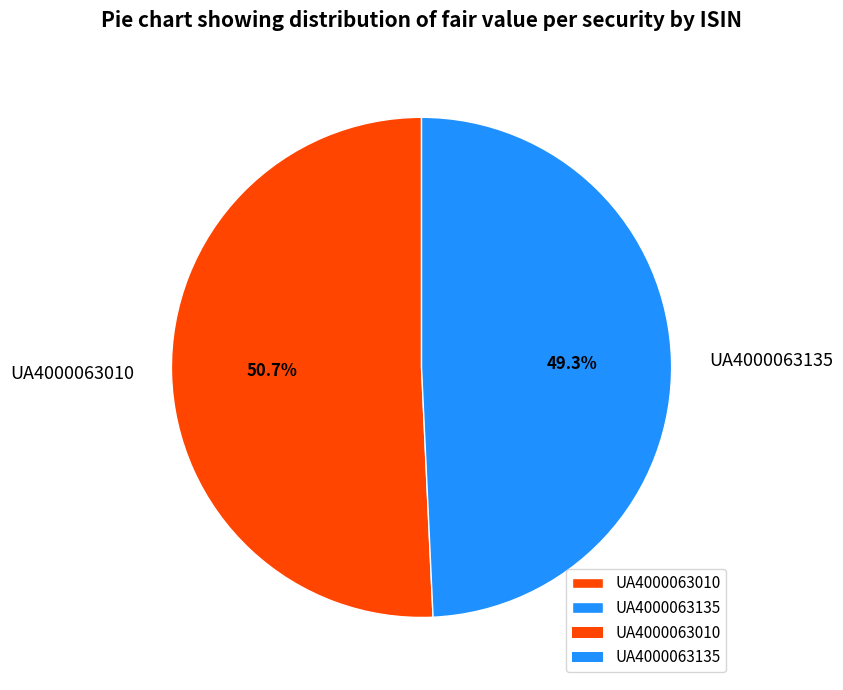

Do UA4000063135 and UA4000063010 together represent more than half of the pie?

Yes